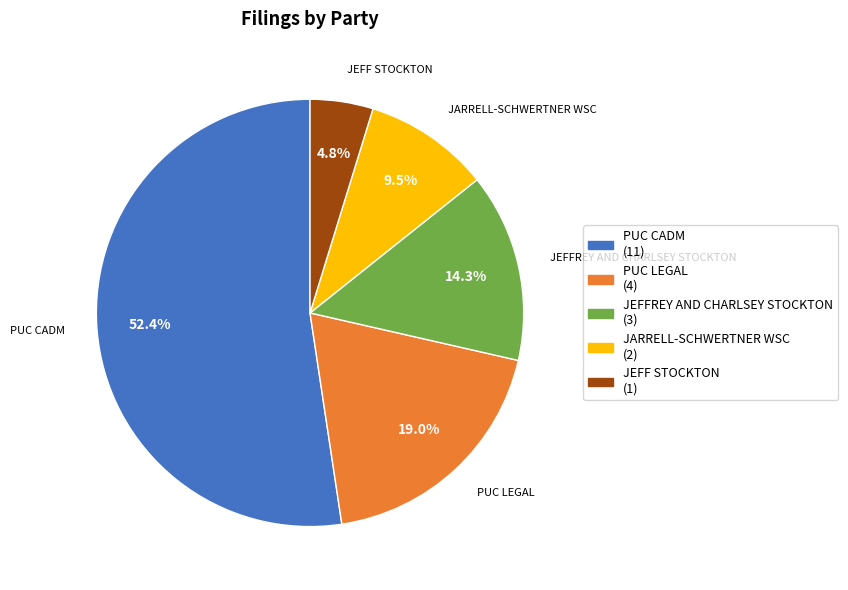

What is the majority slice?

PUC CADM